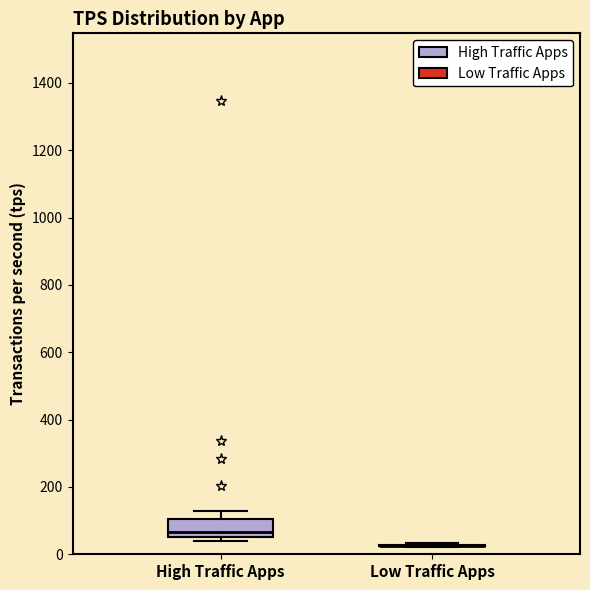

Reading left to right, read every box against the y-axis: the position of its median line, the range the box covers, and the ends of its whiskers. The values are not printed on the chart, so give them approximately, as read against the axis.

High Traffic Apps: median 60 (just above the box's lower edge), box 60 to 100, whiskers 40 to 120
Low Traffic Apps: box collapsed to a line at 20, whiskers 20 to 40